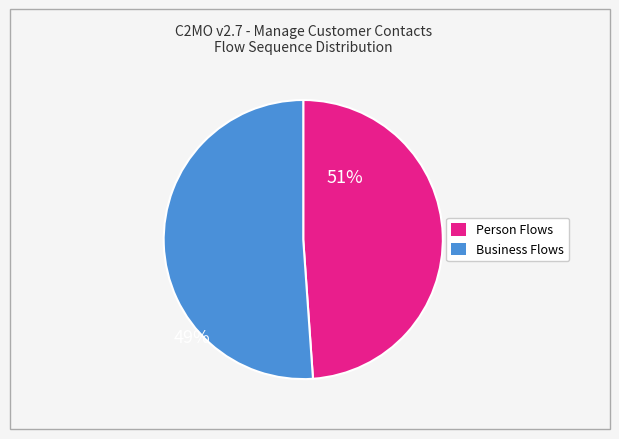

Is there a majority slice in this chart?

Yes